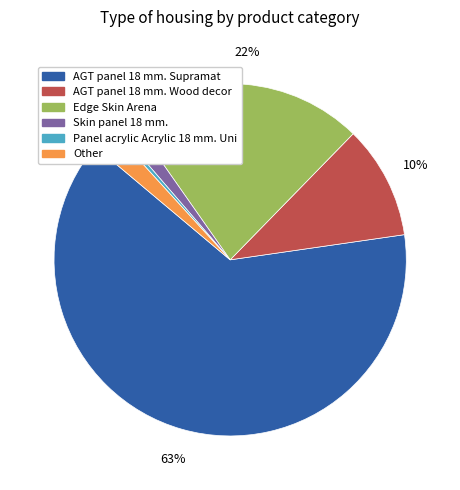

What percentage is the Panel acrylic Acrylic 18 mm. Uni slice, to the nearest percent?

0%